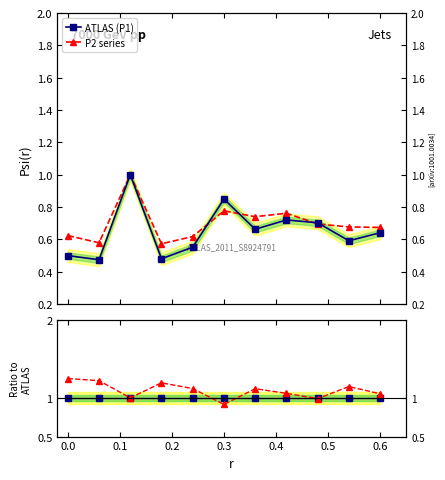

What position from the left is 0.1?

3